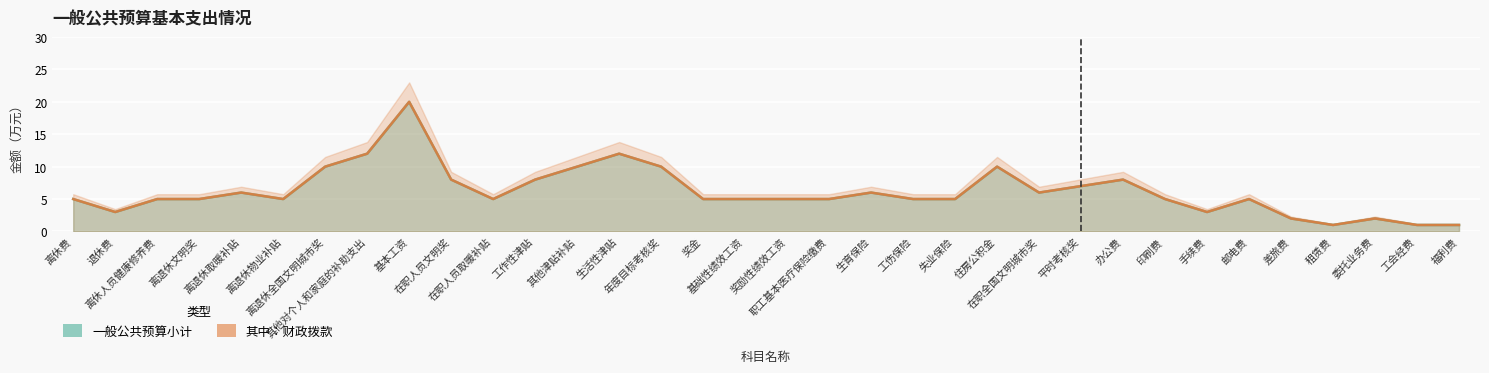

What is the difference between the maximum and minimum values in the 其中：财政拨款 series?

19